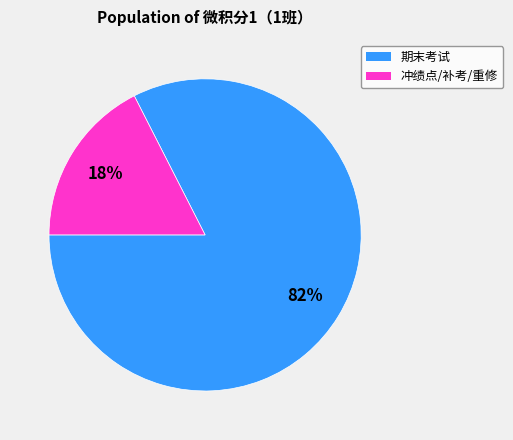

To the nearest percent, what is the average slice percentage?

50%